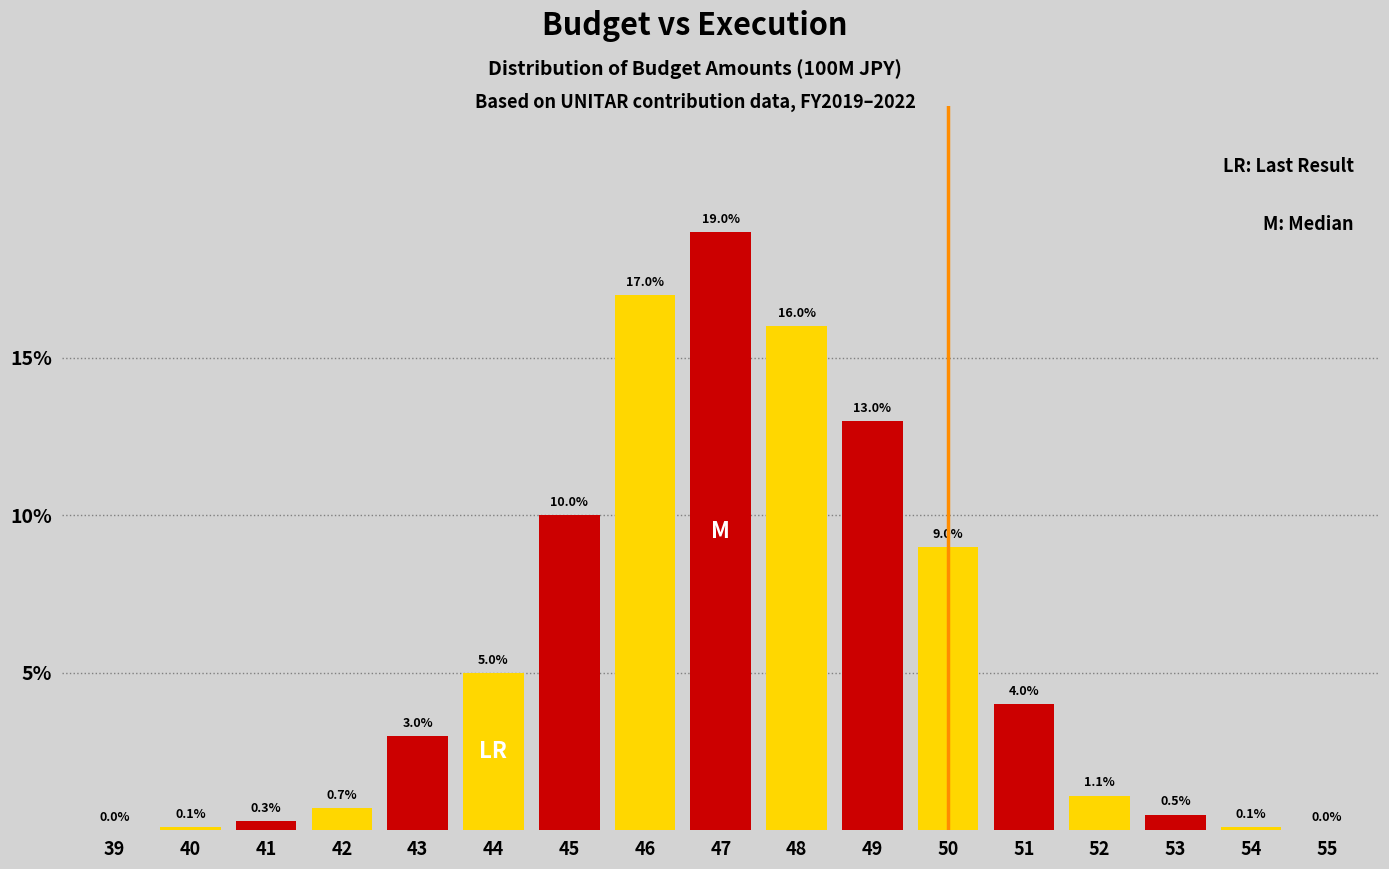

Reading left to right, list all the values displayed in this chart.

39=0.0	40=0.1	41=0.3	42=0.7	43=3.0	44=5.0	45=10.0	46=17.0	47=19.0	48=16.0	49=13.0	50=9.0	51=4.0	52=1.1	53=0.5	54=0.1	55=0.0